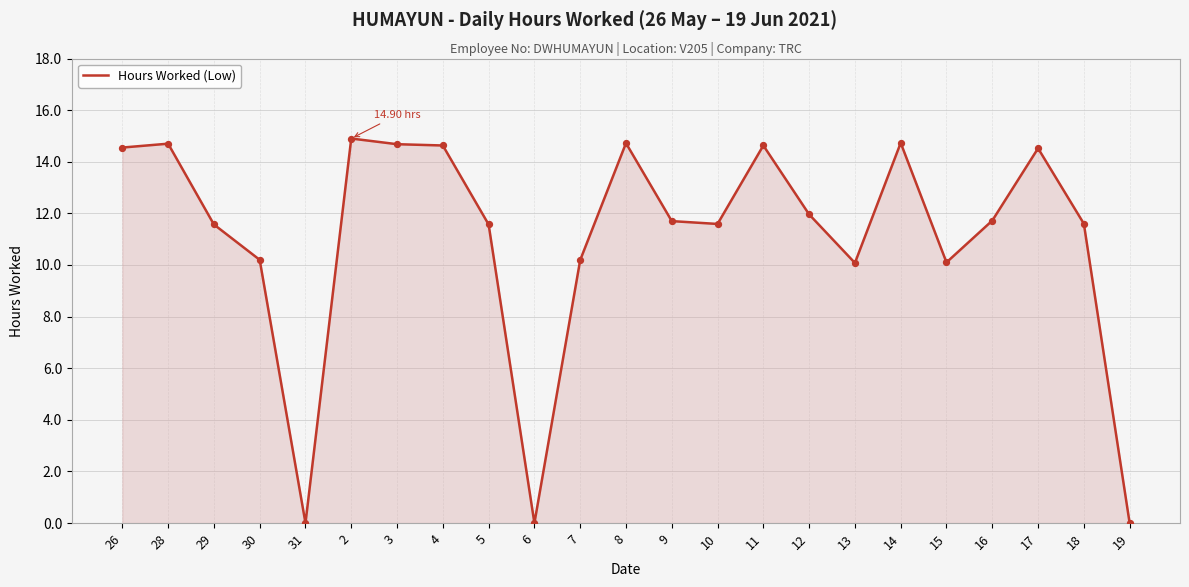

Approximately how many times larger is the value at 15 compared to 17?

0.7